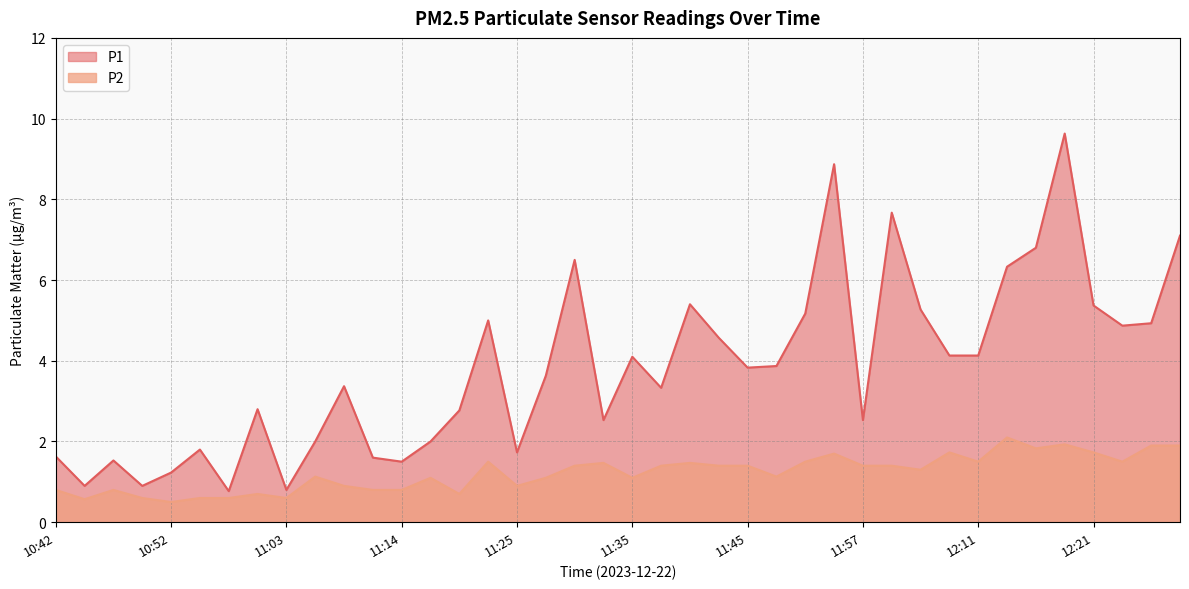

Where is P2 nearest to the value 1?

11:08